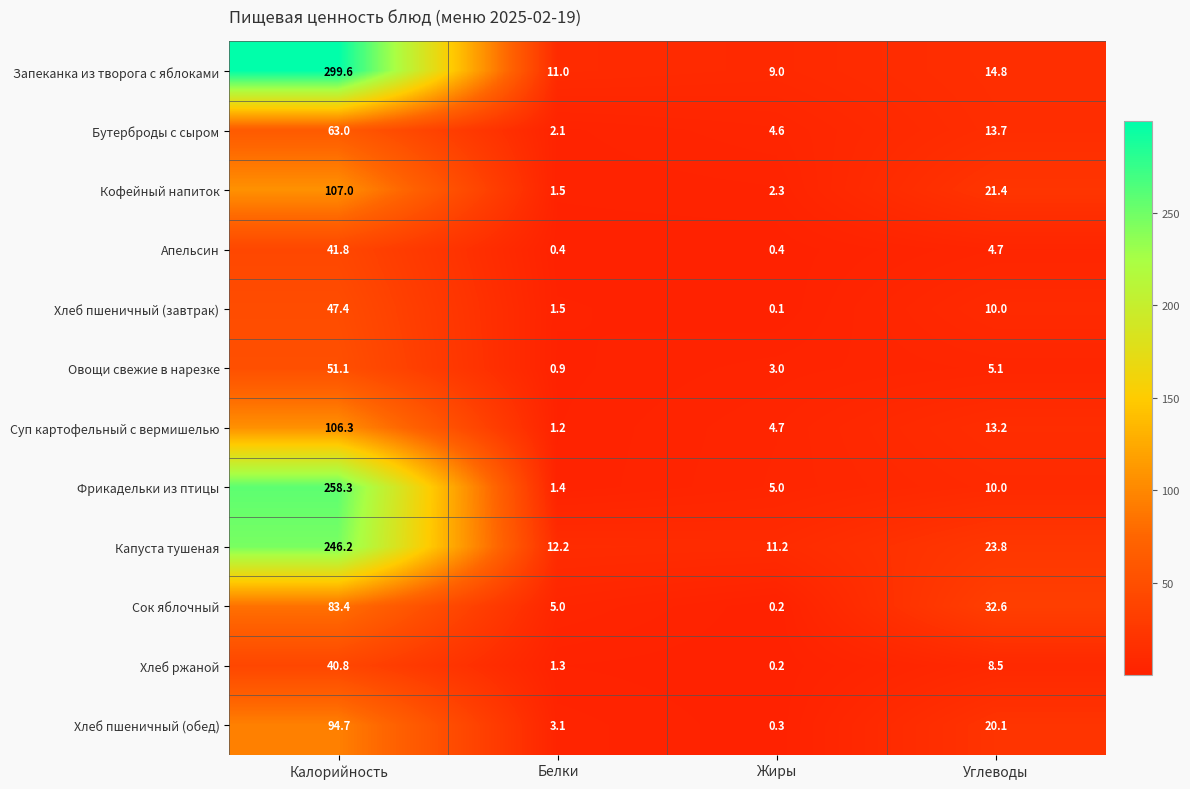

Reading right to left, list all the values displayed in this chart.

Запеканка из творога с яблоками: Углеводы=14.8	Жиры=9.0	Белки=11.0	Калорийность=299.6
Бутерброды с сыром: Углеводы=13.7	Жиры=4.6	Белки=2.1	Калорийность=63.0
Кофейный напиток: Углеводы=21.4	Жиры=2.3	Белки=1.5	Калорийность=107.0
Апельсин: Углеводы=4.7	Жиры=0.4	Белки=0.4	Калорийность=41.8
Хлеб пшеничный (завтрак): Углеводы=10.0	Жиры=0.1	Белки=1.5	Калорийность=47.4
Овощи свежие в нарезке: Углеводы=5.1	Жиры=3.0	Белки=0.9	Калорийность=51.1
Суп картофельный с вермишелью: Углеводы=13.2	Жиры=4.7	Белки=1.2	Калорийность=106.3
Фрикадельки из птицы: Углеводы=10.0	Жиры=5.0	Белки=1.4	Калорийность=258.3
Капуста тушеная: Углеводы=23.8	Жиры=11.2	Белки=12.2	Калорийность=246.2
Сок яблочный: Углеводы=32.6	Жиры=0.2	Белки=5.0	Калорийность=83.4
Хлеб ржаной: Углеводы=8.5	Жиры=0.2	Белки=1.3	Калорийность=40.8
Хлеб пшеничный (обед): Углеводы=20.1	Жиры=0.3	Белки=3.1	Калорийность=94.7